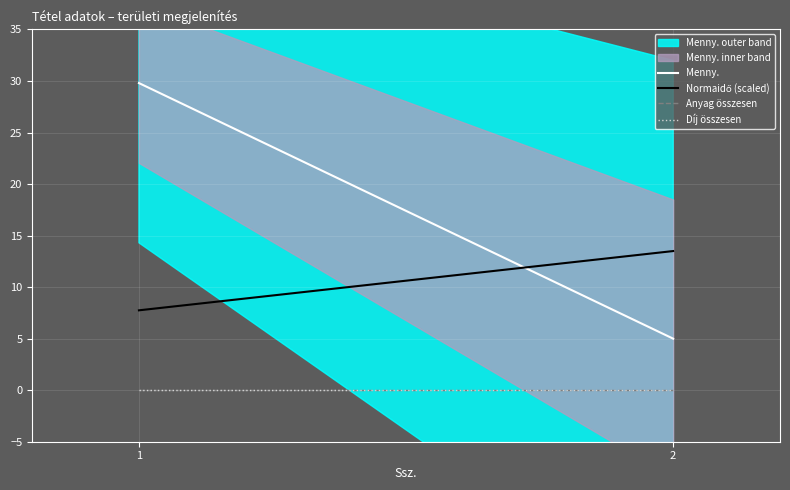

Between 2 and 1, which is larger?

1